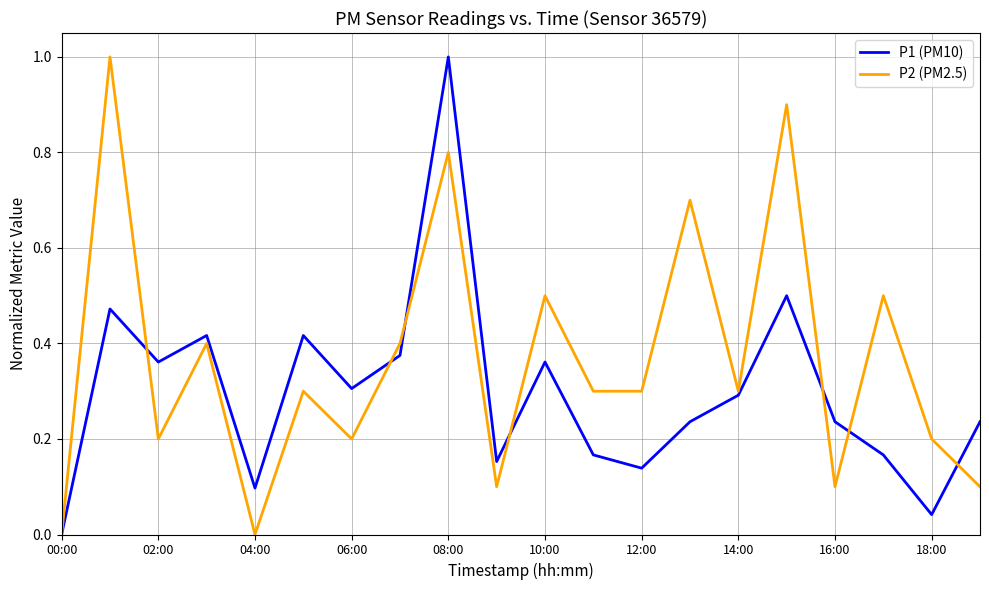

Rank the series by their average value, from lowest to highest.

P1 (PM10), P2 (PM2.5)